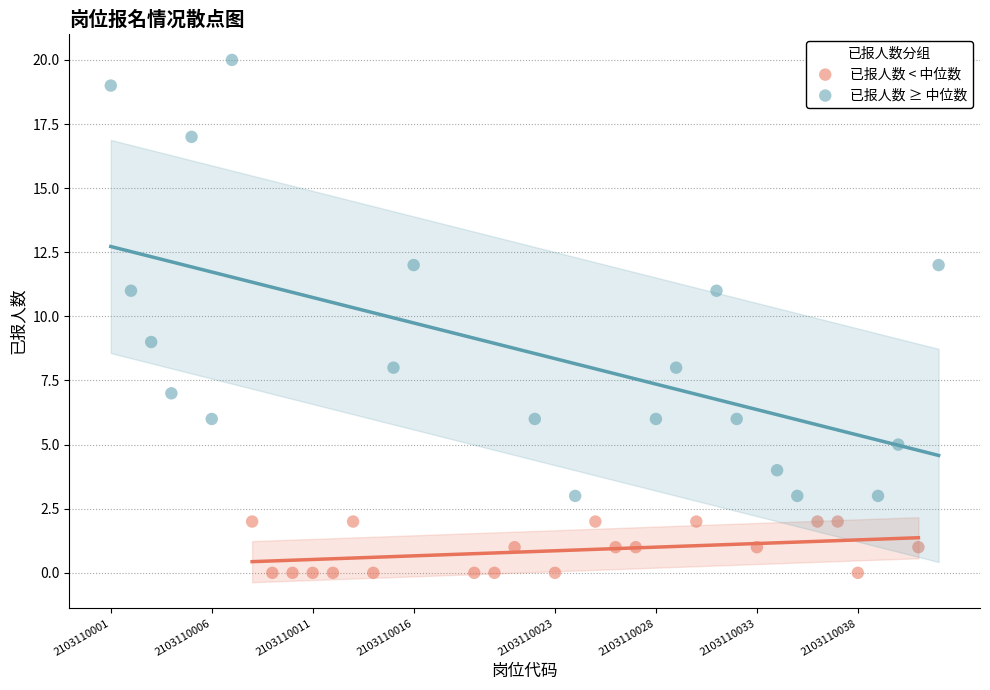

What are all the series names shown in the legend?

已报人数 < 中位数, 已报人数 ≥ 中位数